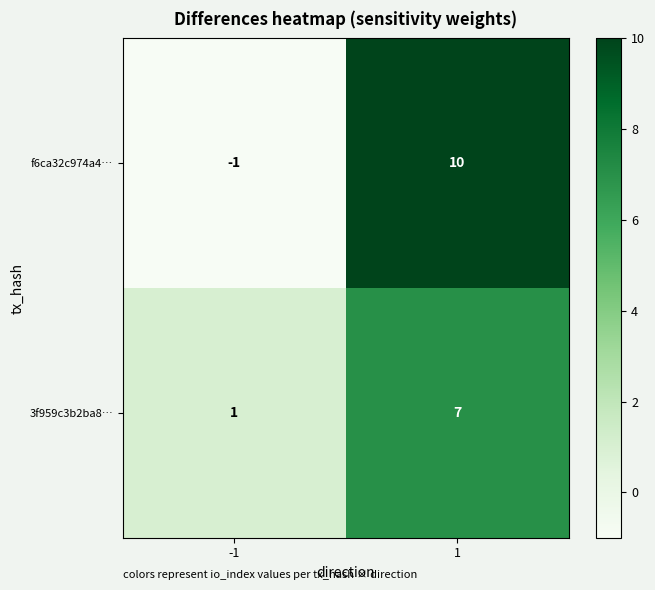

What is the sum of all 3f959c3b2ba8… values?

8